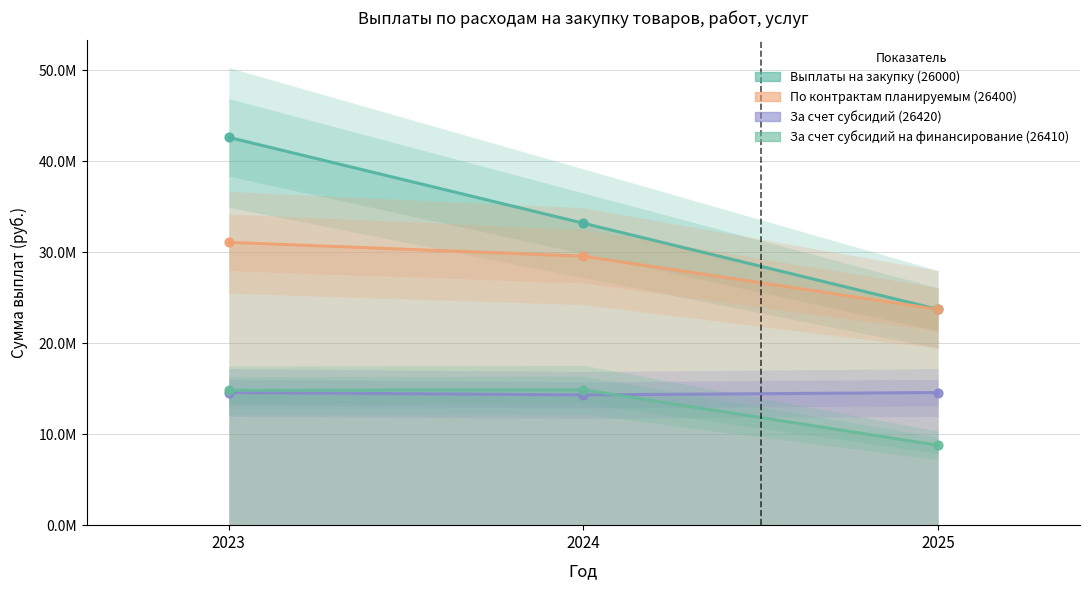

What is the total value across all series at 2023?

103085286.8